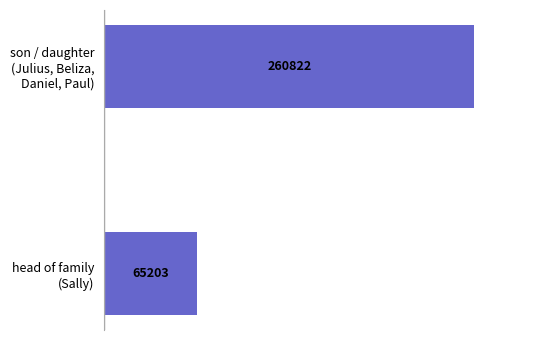

Does the chart contain stacked bars?

No